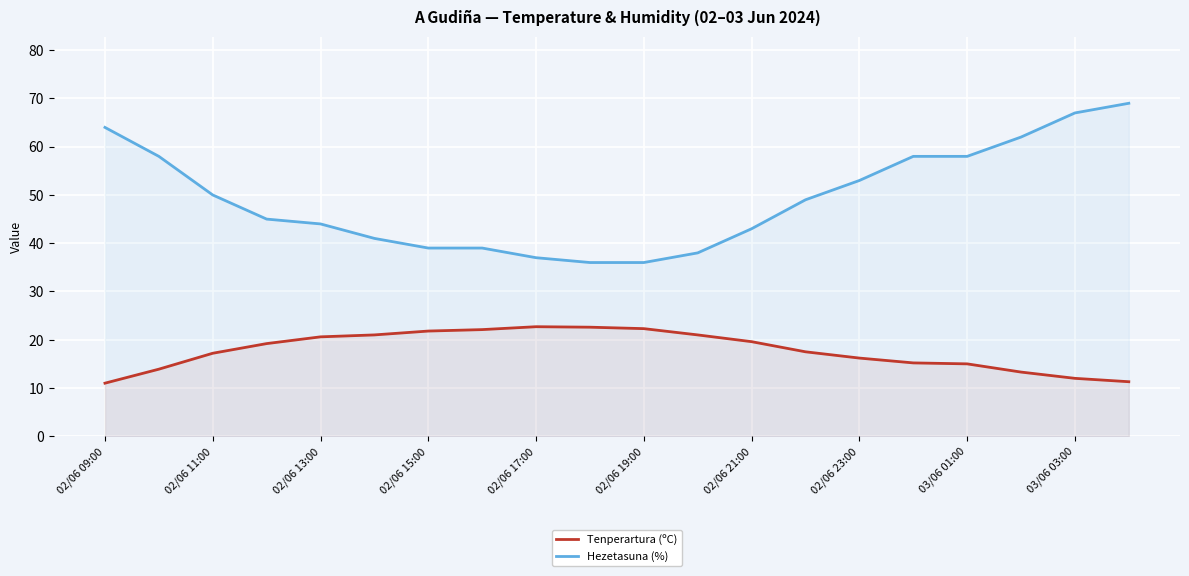

Where is Hezetasuna (%) nearest to the value 52?

02/06 23:00